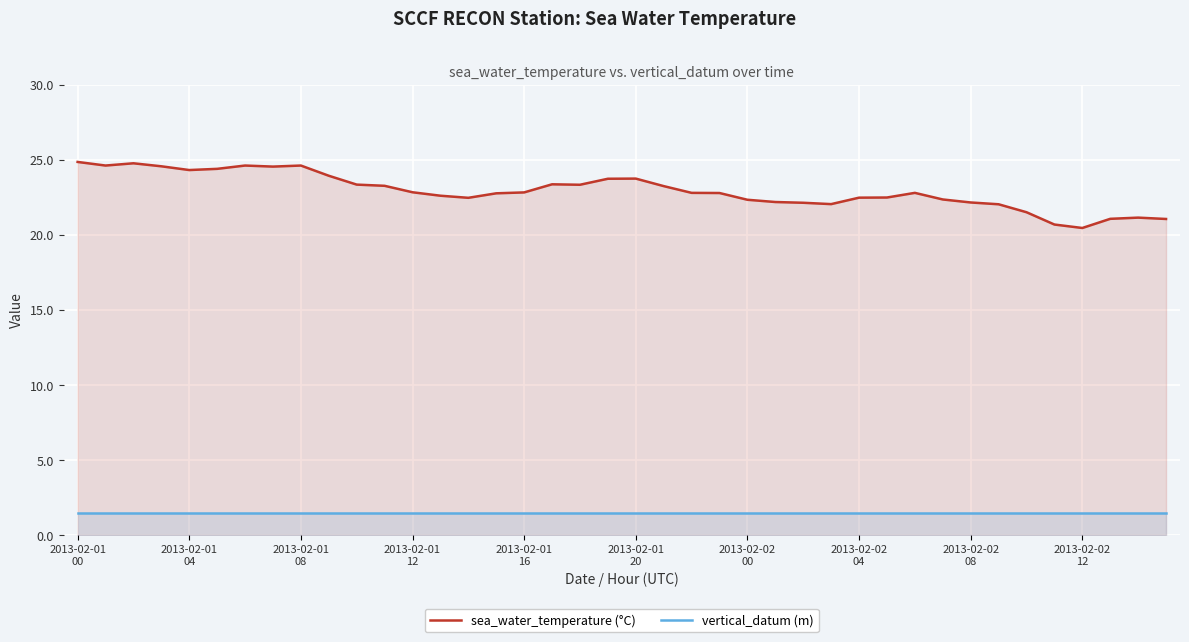

List the series in order of their peak value, highest first.

sea_water_temperature (°C), vertical_datum (m)